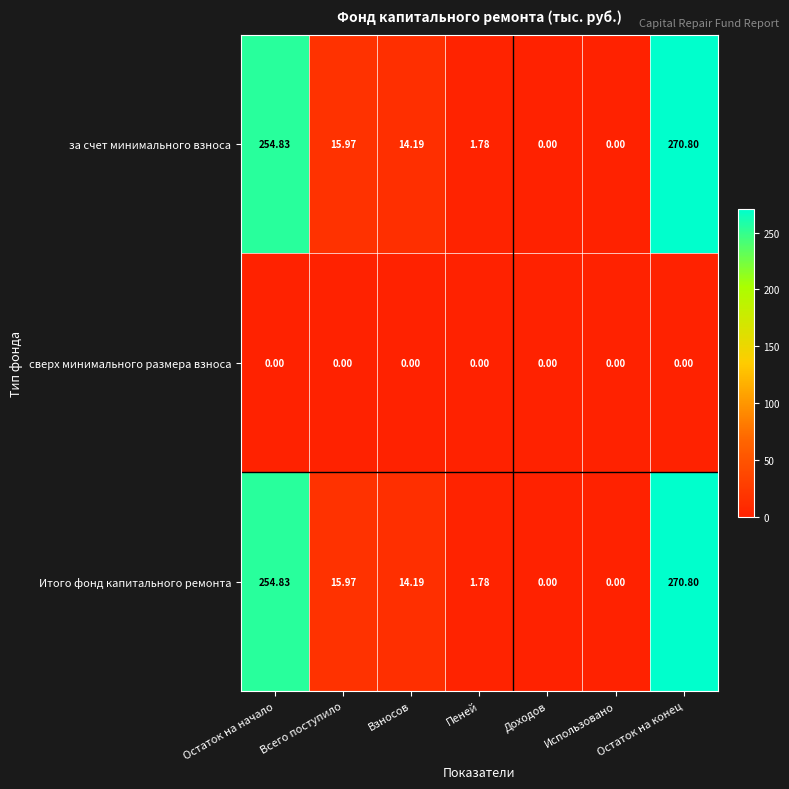

Is the value of за счет минимального взноса at Пеней greater than the value of сверх минимального размера взноса at Всего поступило?

Yes